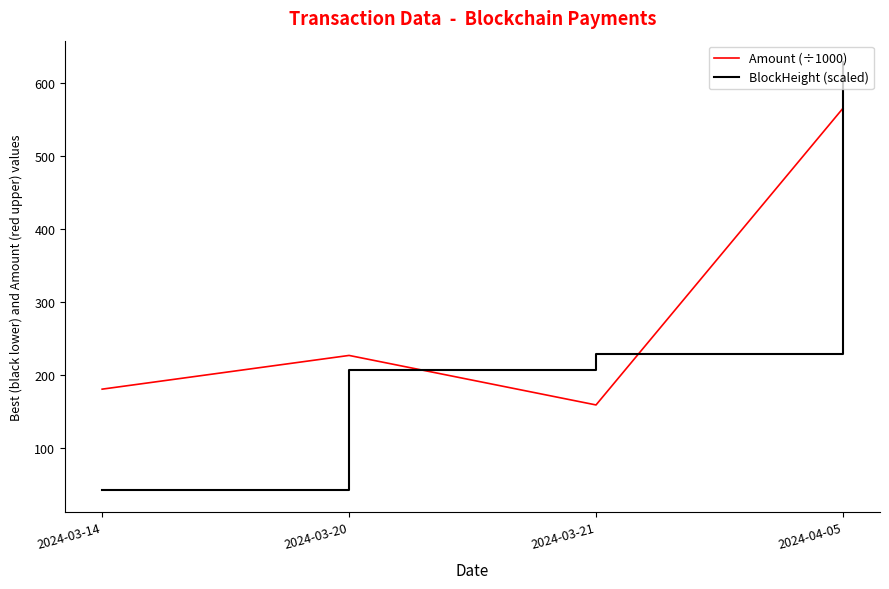

Which series has the largest range (max minus min)?

BlockHeight (scaled)